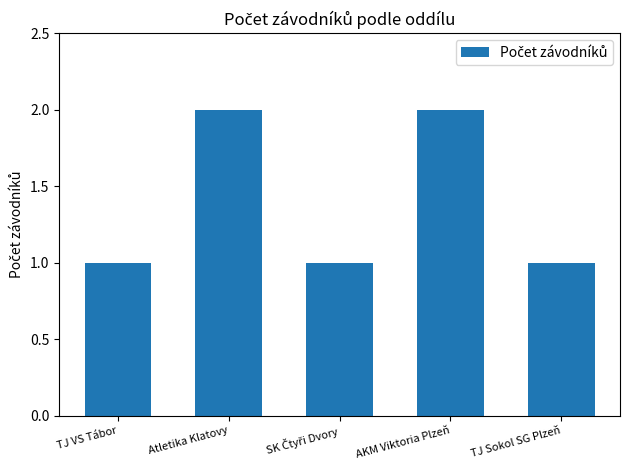

Is it true that the value at TJ VS Tábor is 1?

True